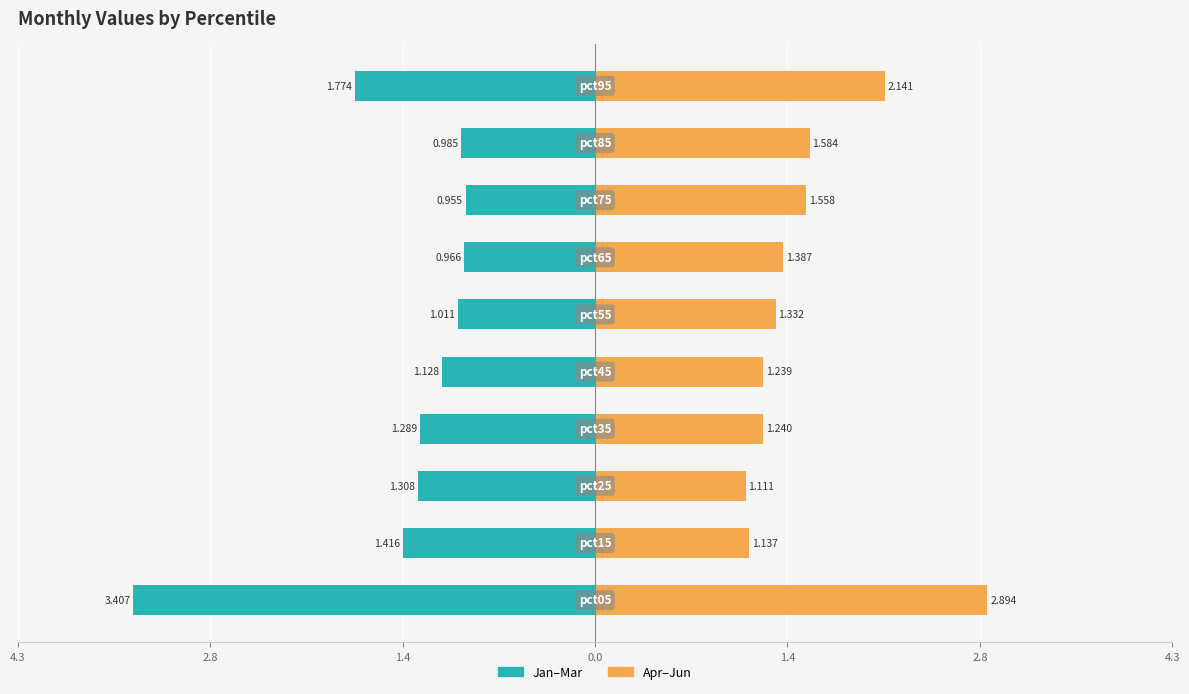

What are all the series names shown in the legend?

Jan–Mar, Apr–Jun